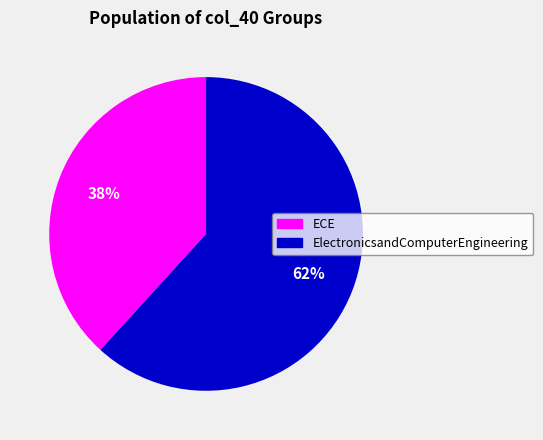

To the nearest percent, what percentage of the pie is ECE?

38%